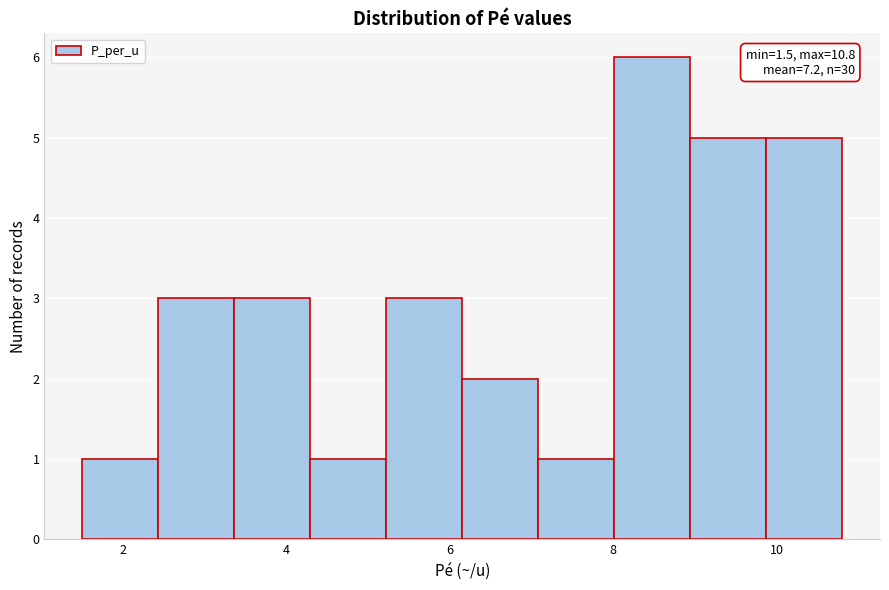

Over which range of the x-axis is the bar tallest?

8.0 to 9.0